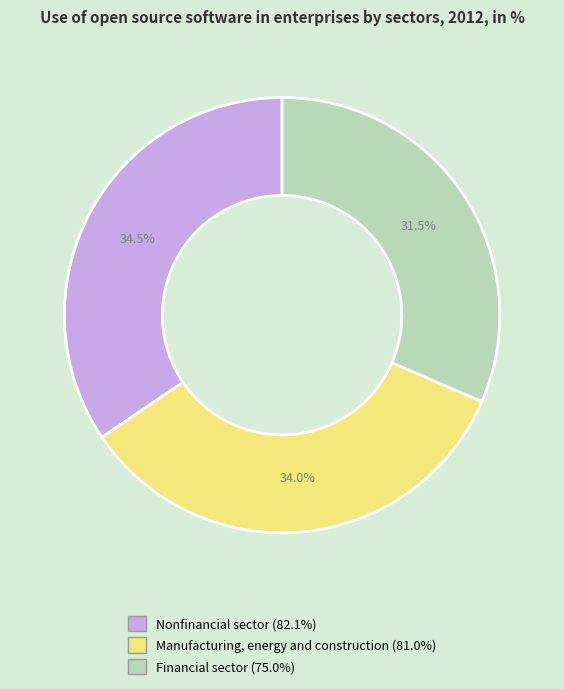

Approximately how many times larger is the value at Nonfinancial sector compared to Financial sector?

1.1